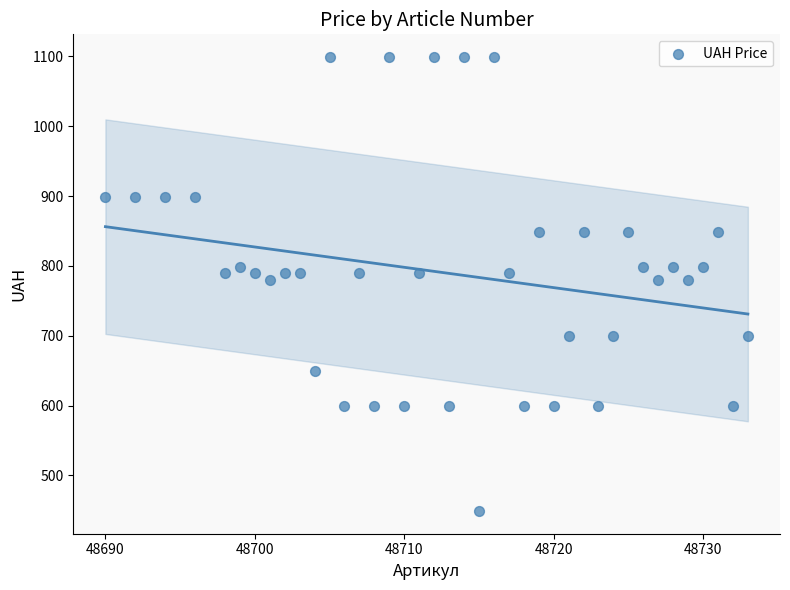

What is the range of X values (max minus min)?

43